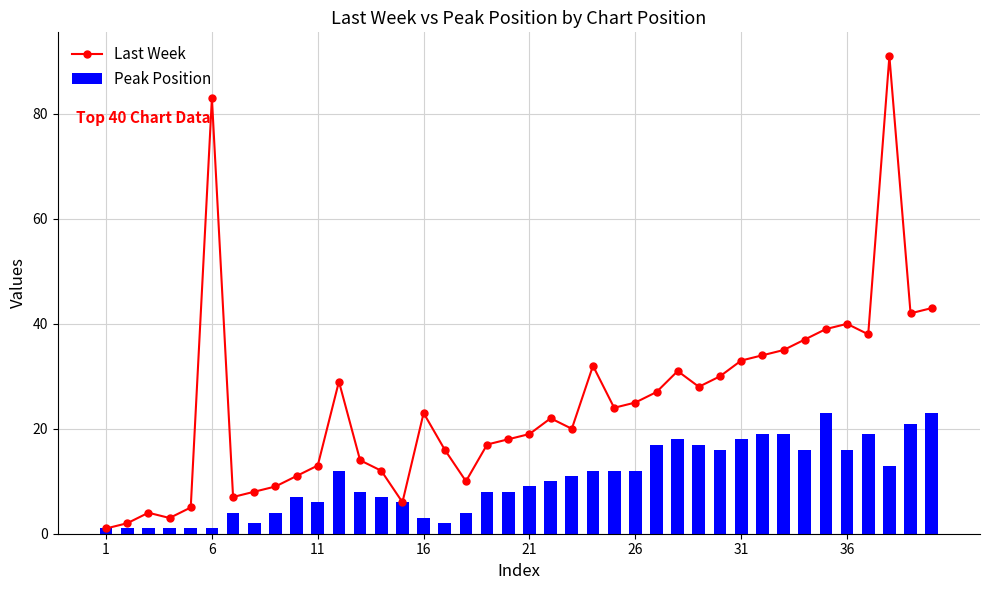

What is the difference between the maximum and minimum values in the Peak Position series?

22